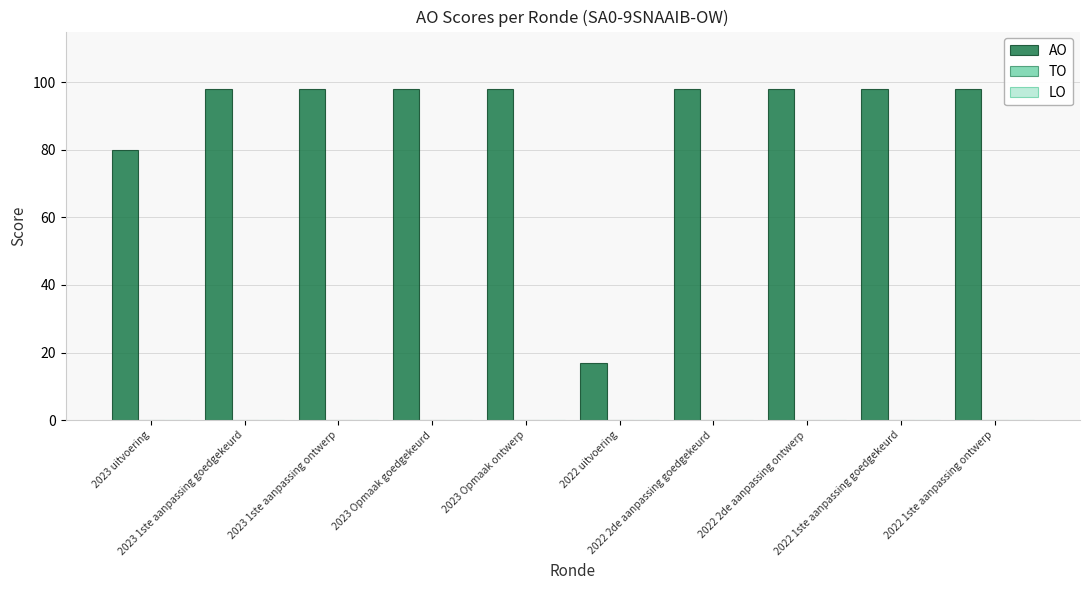

What is the value of the 5th bar from the left?

98